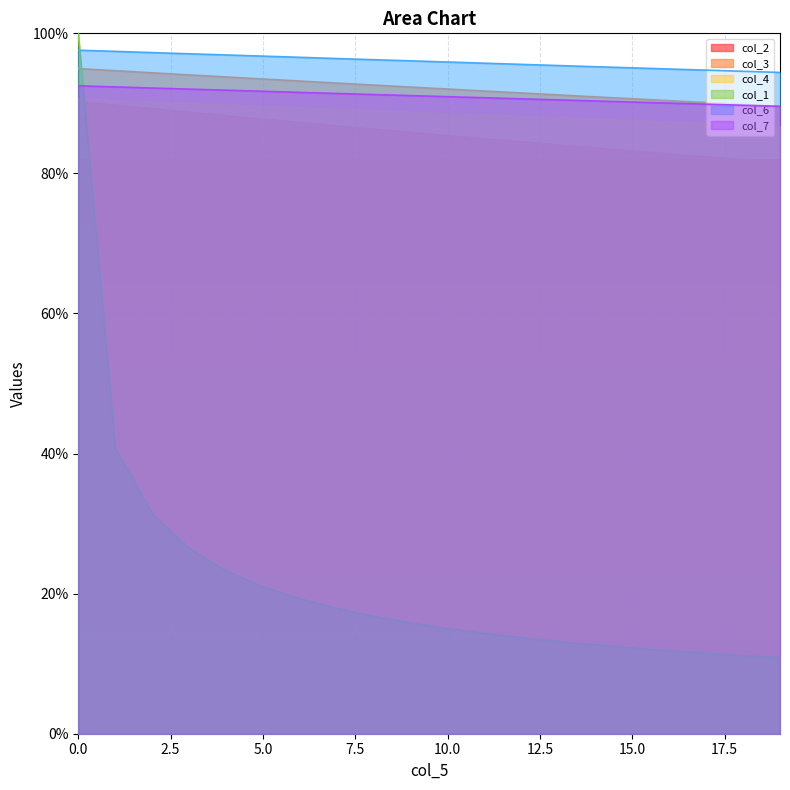

What is the average value of the col_3 series?

92.2